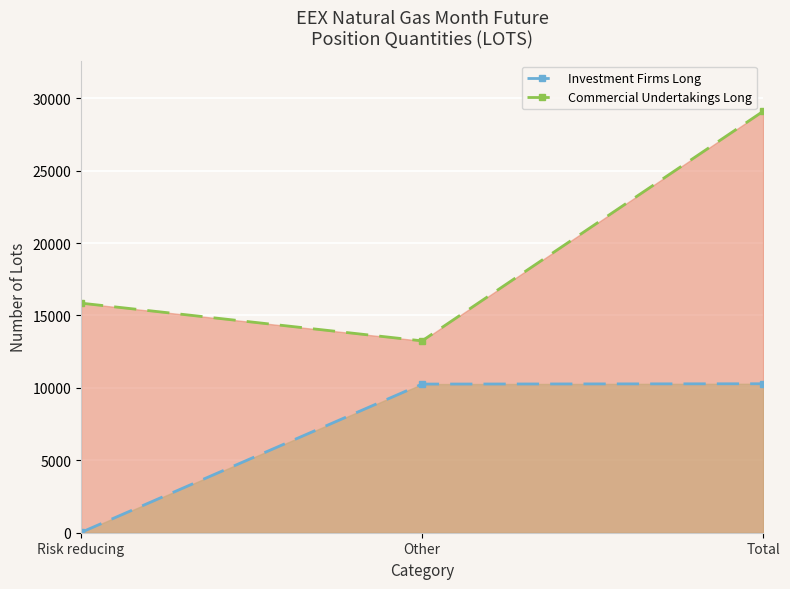

How many lines are shown in the chart?

2